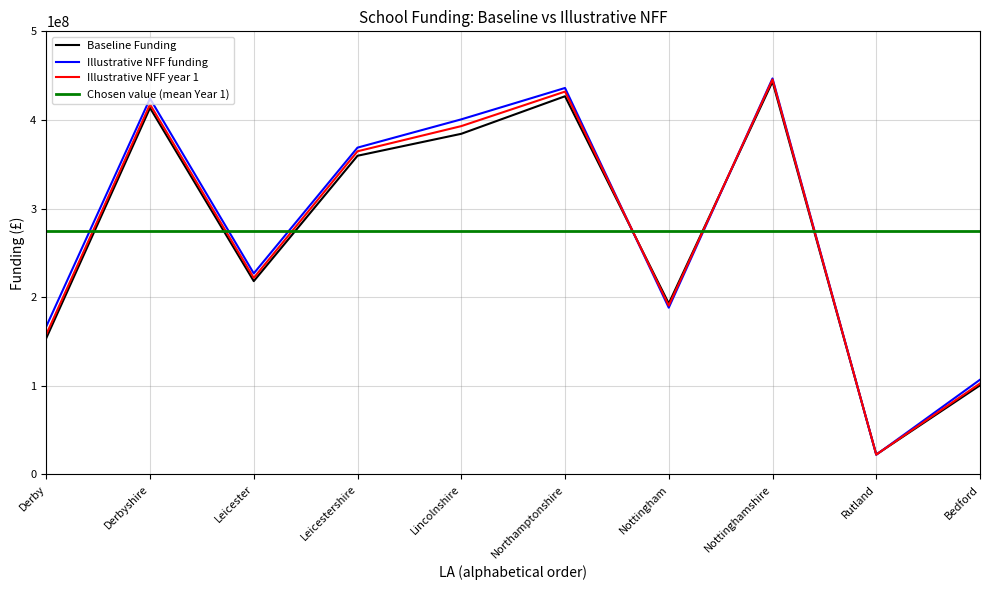

Read the Illustrative NFF funding value at Nottinghamshire.

446852248.8